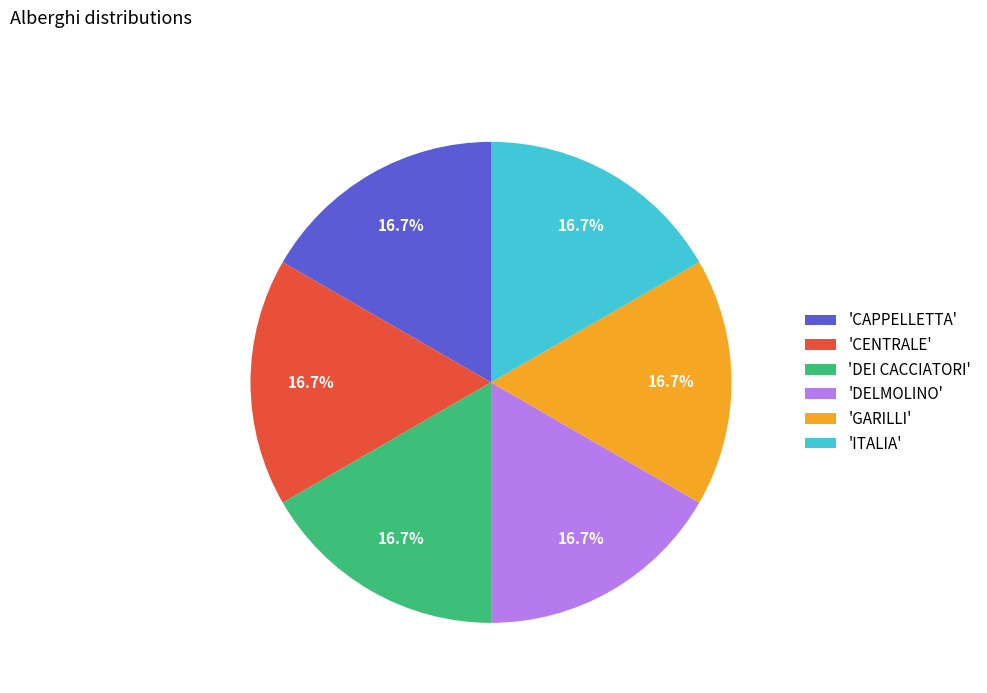

Is 'DEI CACCIATORI' the majority of the pie?

No